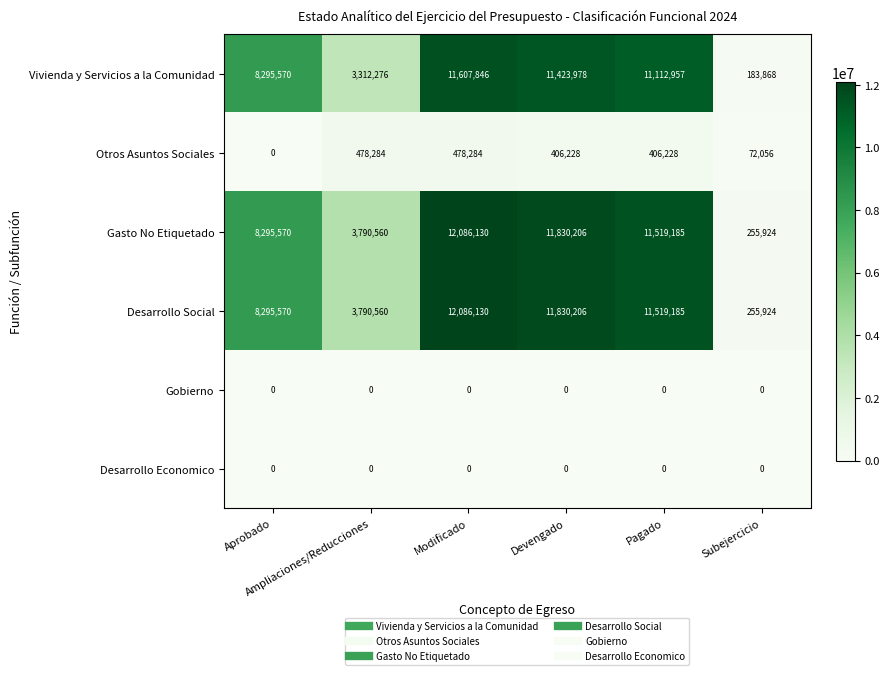

At how many categories does at least one series exceed 3304715?

5